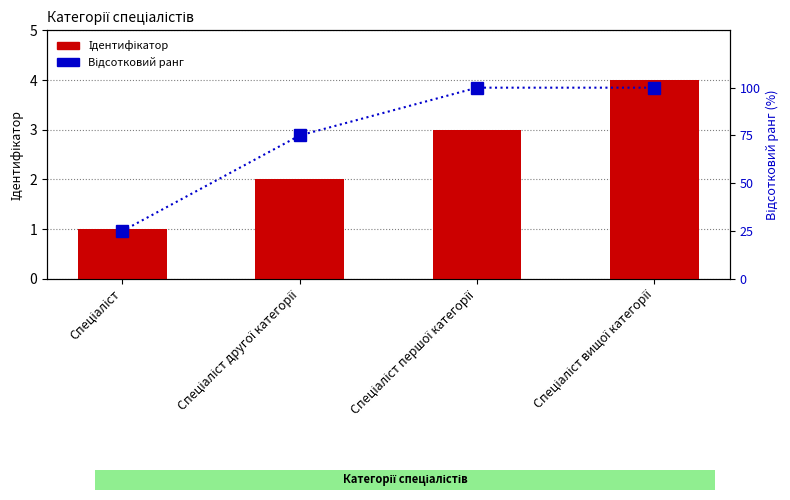

True or false: Ідентифікатор has a value of 1 at Спеціаліст вищої категорії.

False